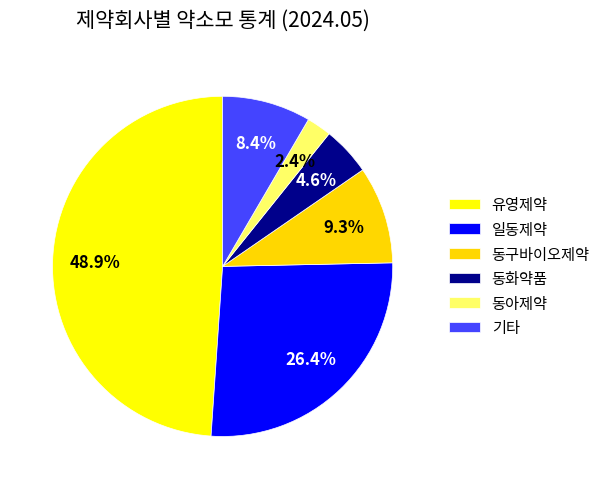

Which slice is the largest?

유영제약(1)